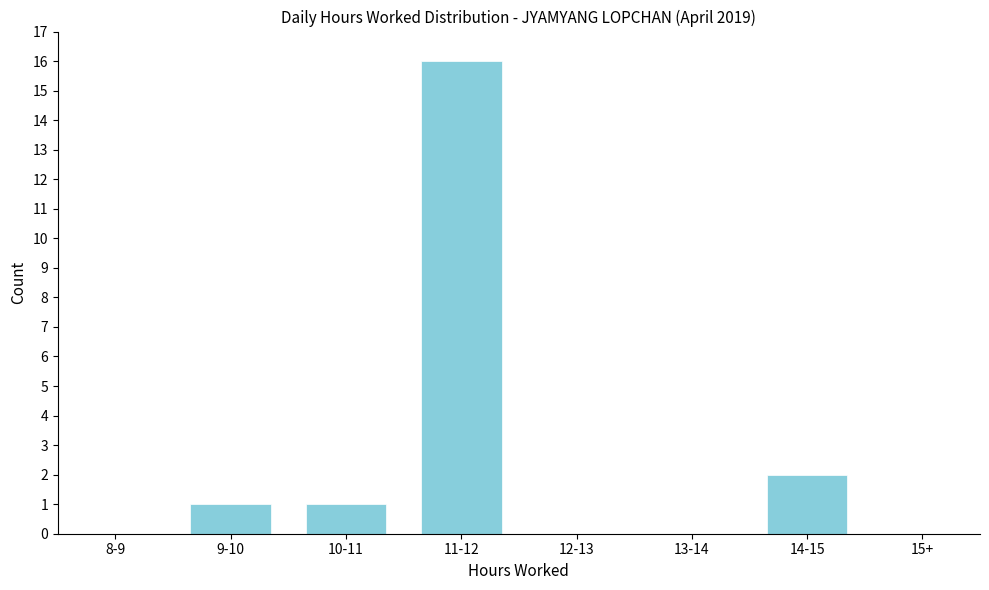

Reading left to right, list all the values displayed in this chart.

8-9=0	9-10=1	10-11=1	11-12=16	12-13=0	13-14=0	14-15=2	15+=0